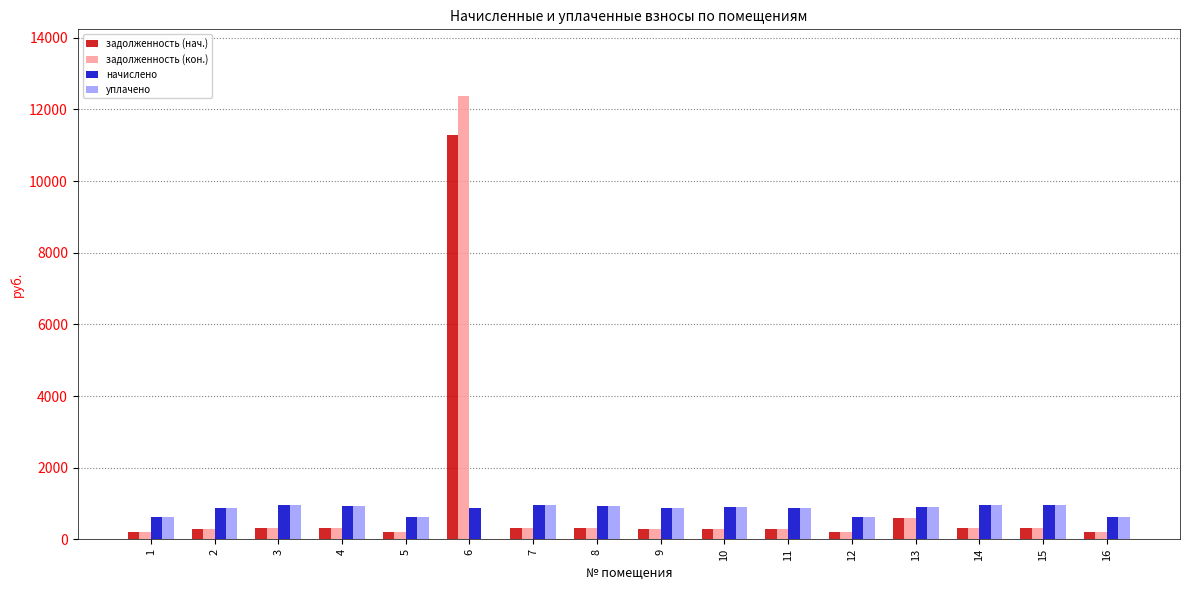

Which series changed the most between 2 and 6?

задолженность (кон.)